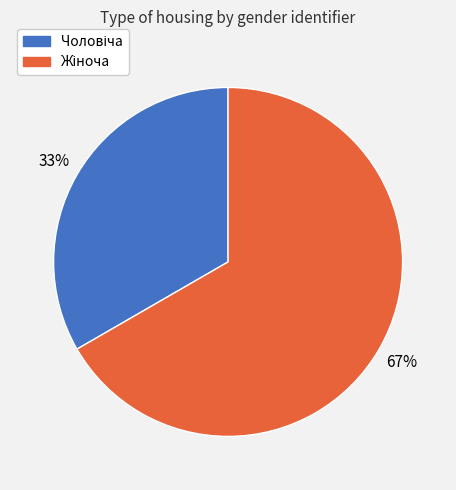

Is there any slice that represents more than half of the pie?

Yes